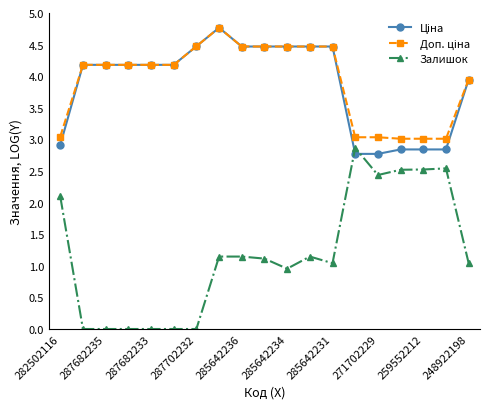

How many lines are shown in the chart?

3